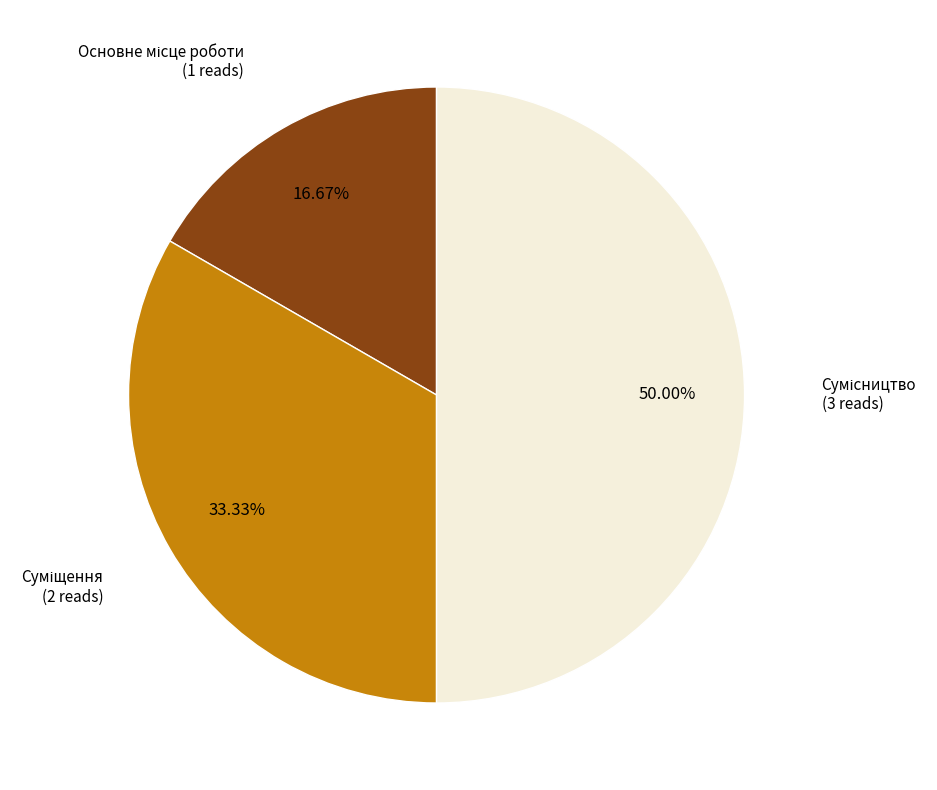

How many slices are in this pie chart?

3